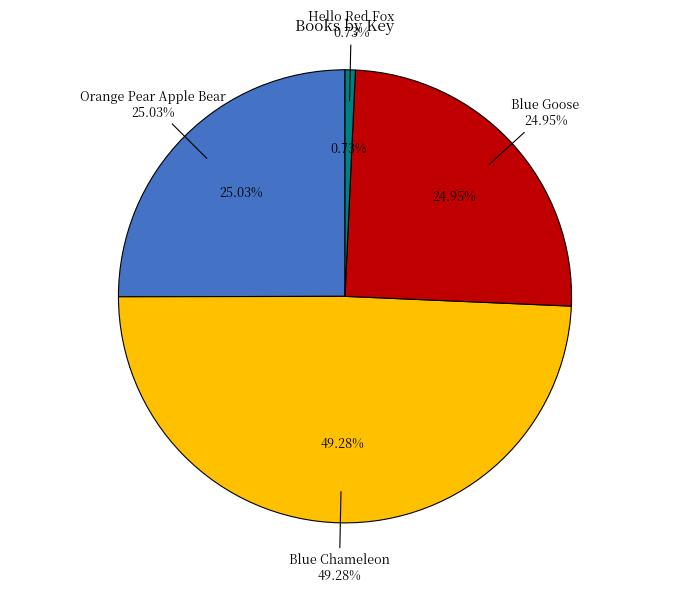

Which has a higher value, Blue Goose or Blue Chameleon?

Blue Chameleon